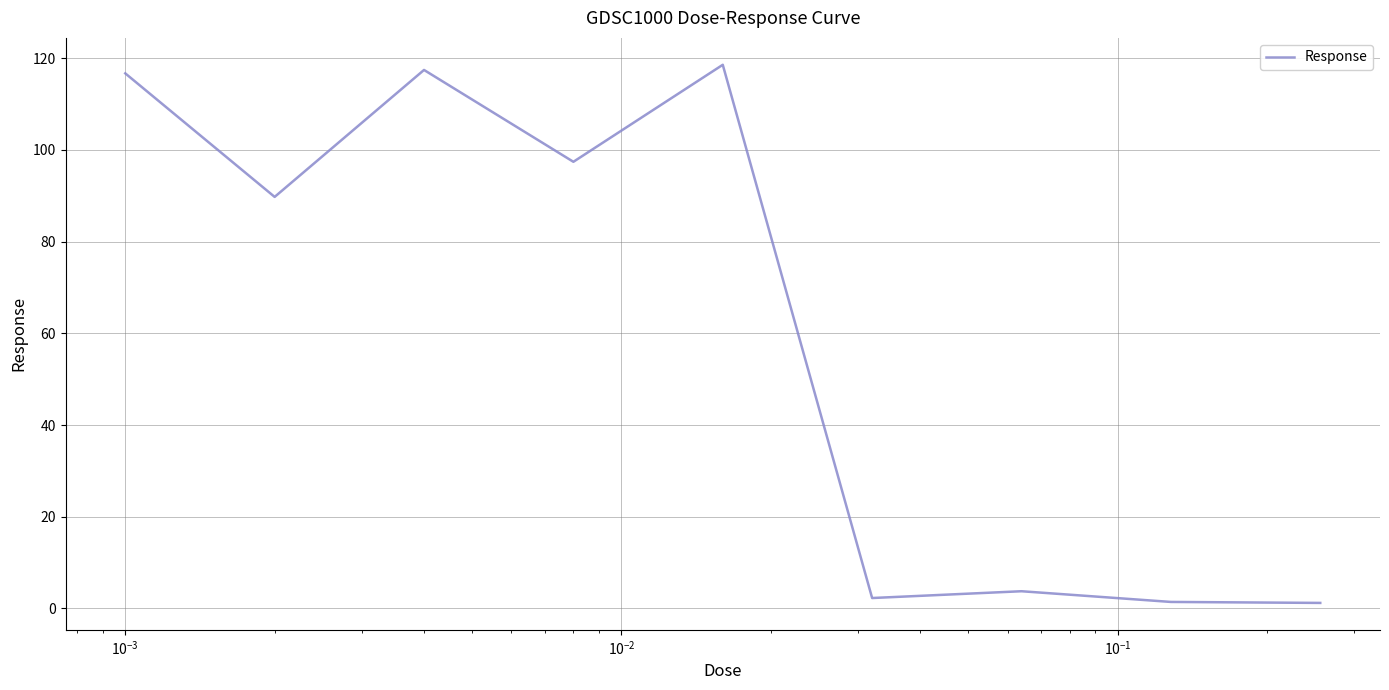

What is the greatest value displayed?

118.5